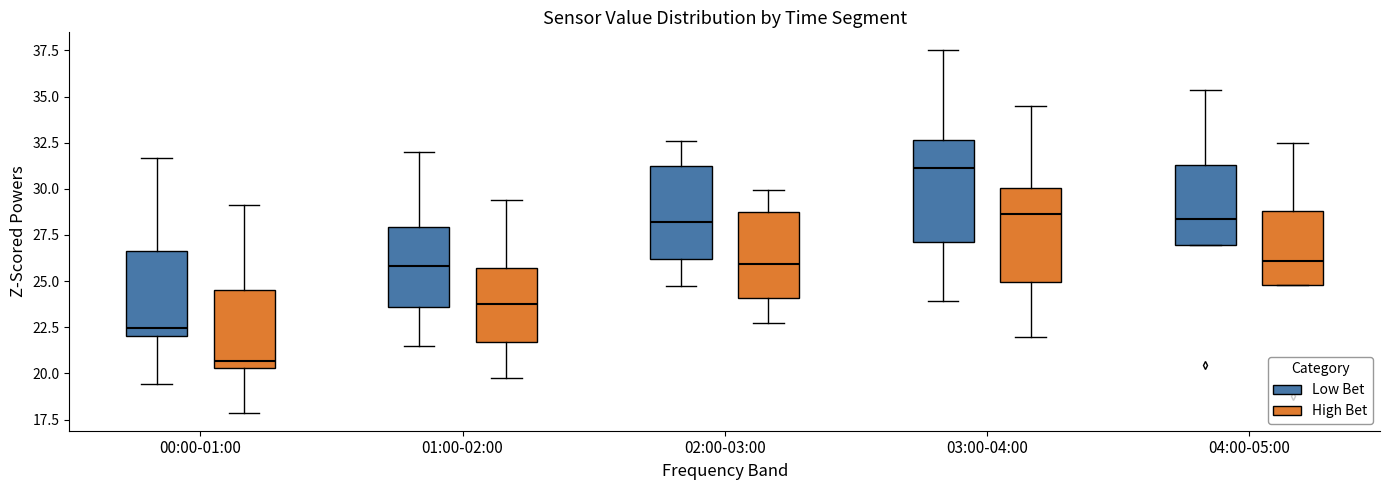

Reading left to right, transcribe this box plot: for each box, give where its median line is, the range the box spans, and where its two whiskers end, as read against the y-axis. The values are not printed on the chart, so give them approximately, as read against the axis.

00:00-01:00 (Low Bet): median 22.5, box 22.0 to 26.5, whiskers 19.5 to 31.5
00:00-01:00 (High Bet): median 20.5 (just above the box's lower edge), box 20.5 to 24.5, whiskers 18.0 to 29.0
01:00-02:00 (Low Bet): median 26.0, box 23.5 to 28.0, whiskers 21.5 to 32.0
01:00-02:00 (High Bet): median 23.5, box 21.5 to 25.5, whiskers 20.0 to 29.5
02:00-03:00 (Low Bet): median 28.0, box 26.0 to 31.0, whiskers 24.5 to 32.5
02:00-03:00 (High Bet): median 26.0, box 24.0 to 28.5, whiskers 23.0 to 30.0
03:00-04:00 (Low Bet): median 31.0, box 27.0 to 32.5, whiskers 24.0 to 37.5
03:00-04:00 (High Bet): median 28.5, box 25.0 to 30.0, whiskers 22.0 to 34.5
04:00-05:00 (Low Bet): median 28.5, box 27.0 to 31.5, whiskers 27.0 to 35.5
04:00-05:00 (High Bet): median 26.0, box 25.0 to 29.0, whiskers 25.0 to 32.5